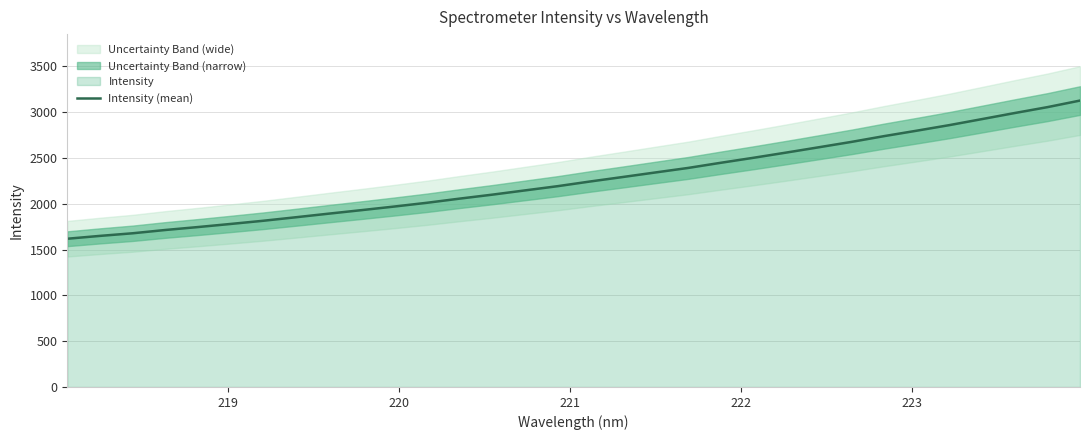

What is the minimum value for Intensity (mean)?

1618.2